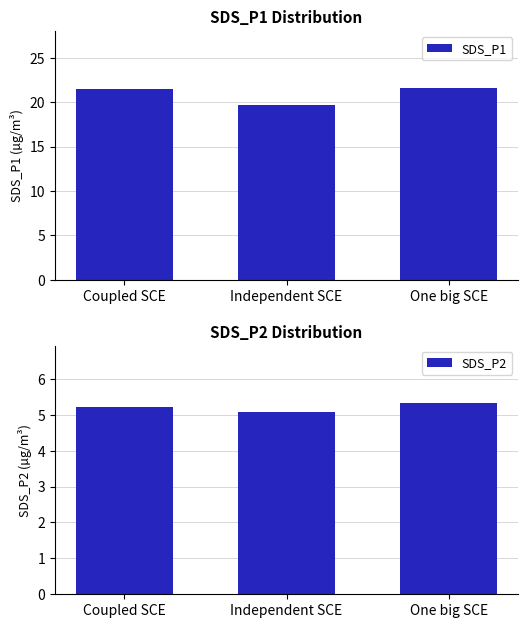

Are the bars grouped side by side (vs. stacked)?

Yes